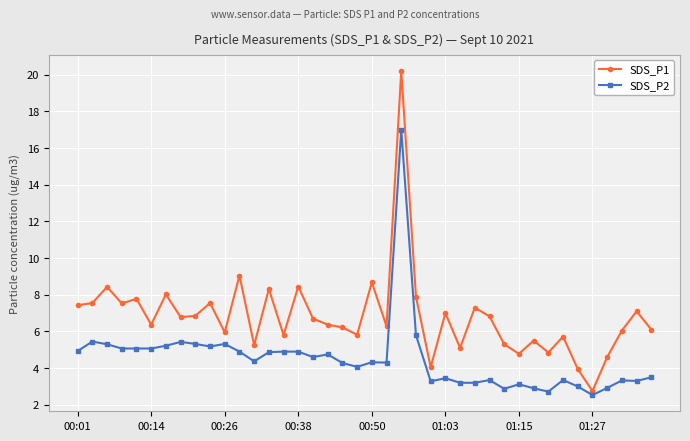

Count the number of data series in this chart.

2